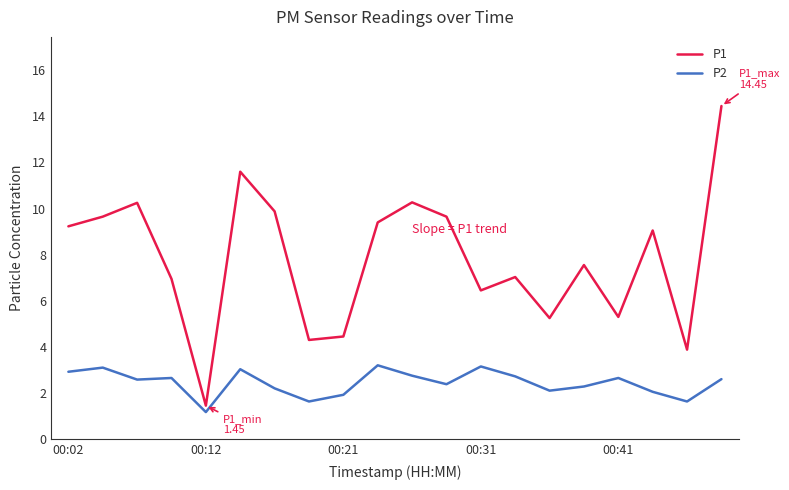

What is the difference between the maximum and minimum values in the P2 series?

2.0